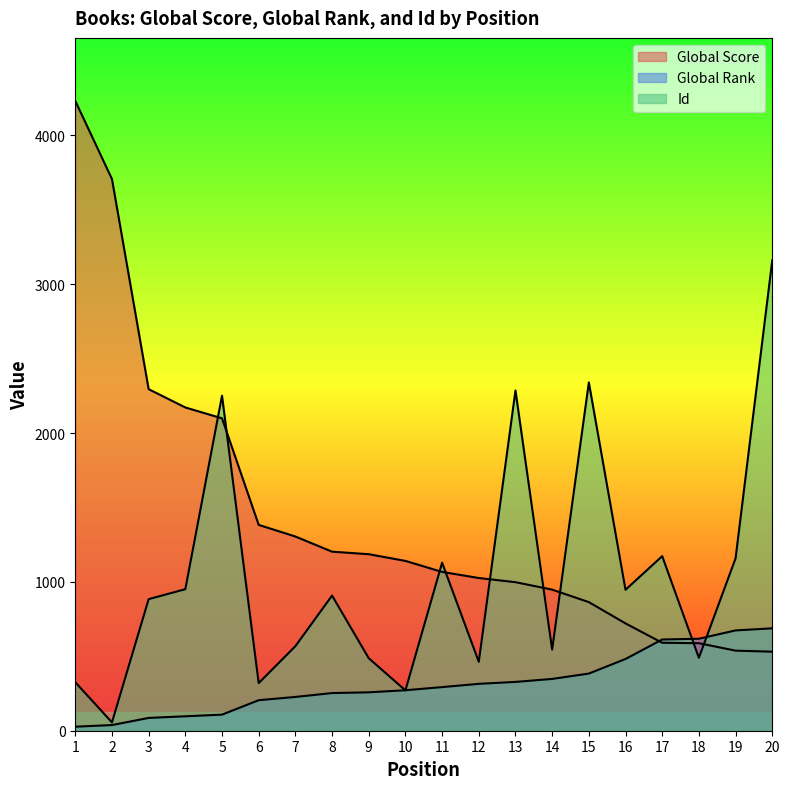

Rank the series by their average value, from highest to lowest.

Global Score, Id, Global Rank